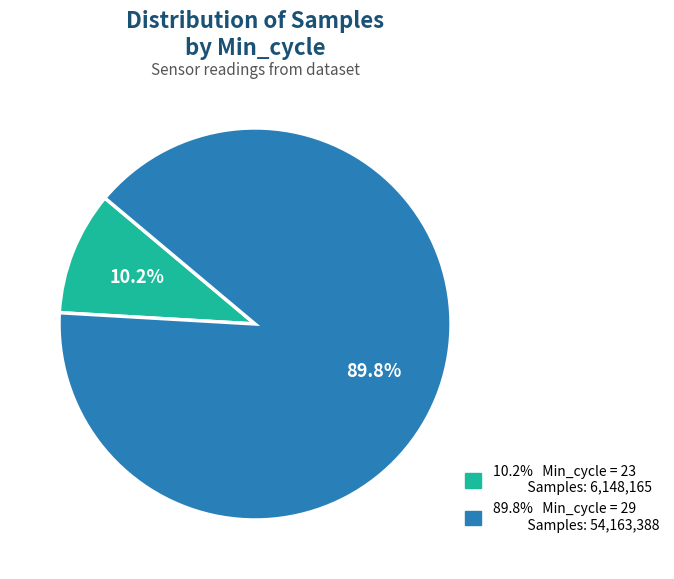

Count the number of slices in the pie.

2